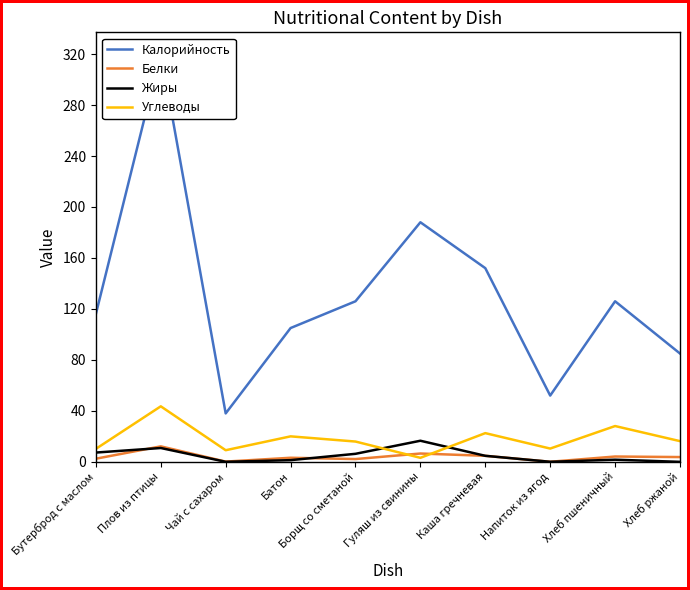

The value of Белки at Плов из птицы is 12.2. True or false?

True